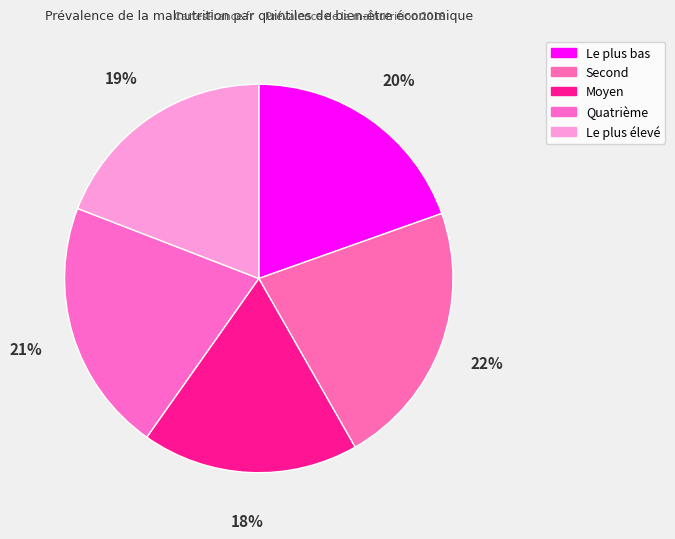

Does any single category account for the majority?

No